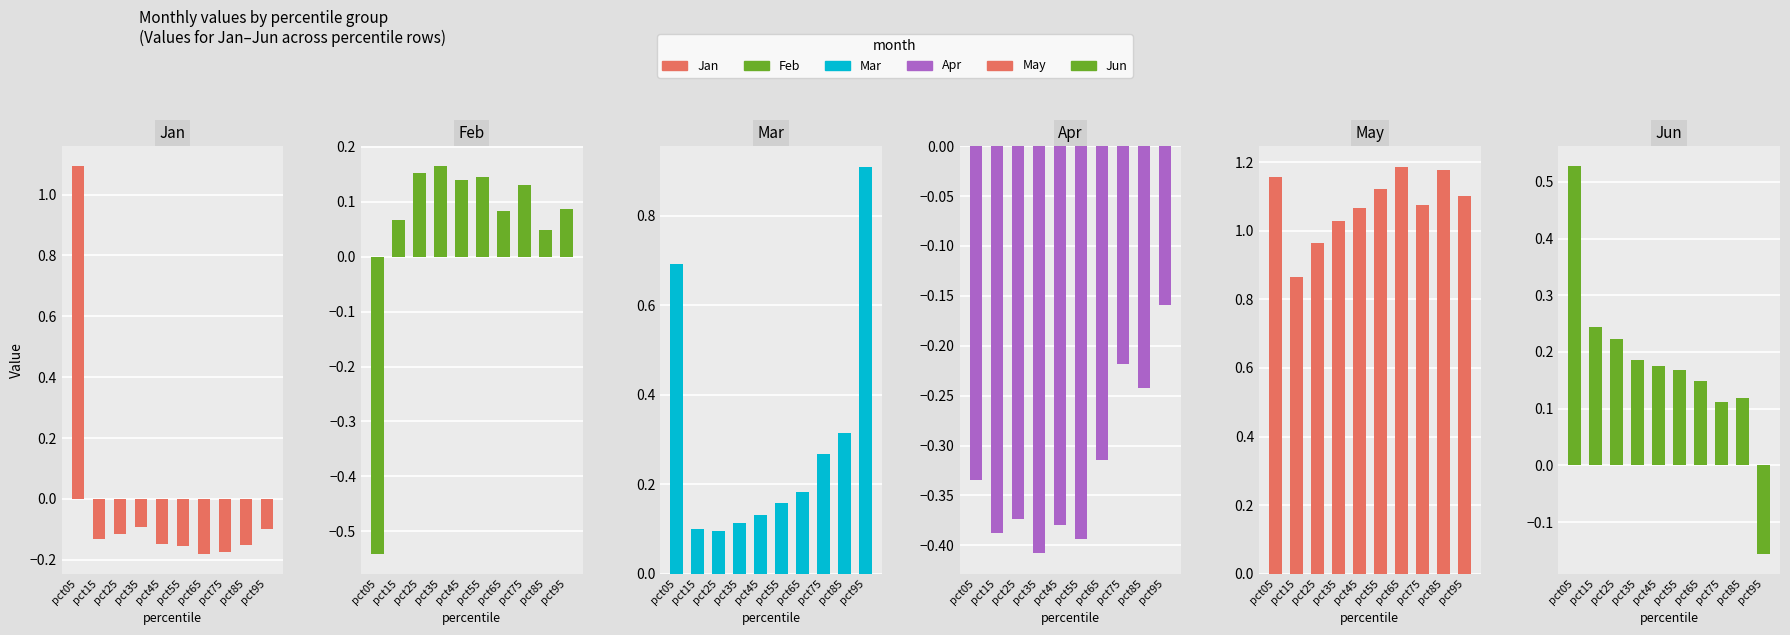

Is it true that Mar equals 1.2 at pct95?

False